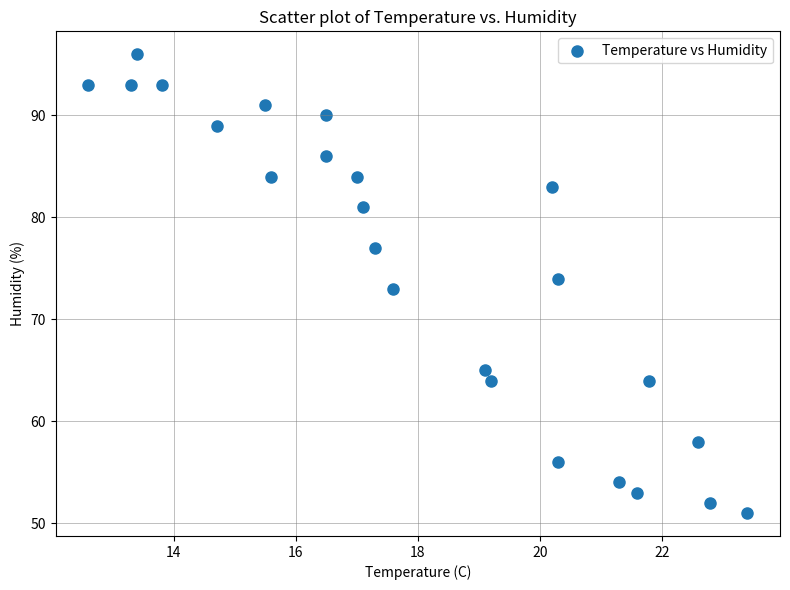

What is the range of Y values (max minus min)?

45